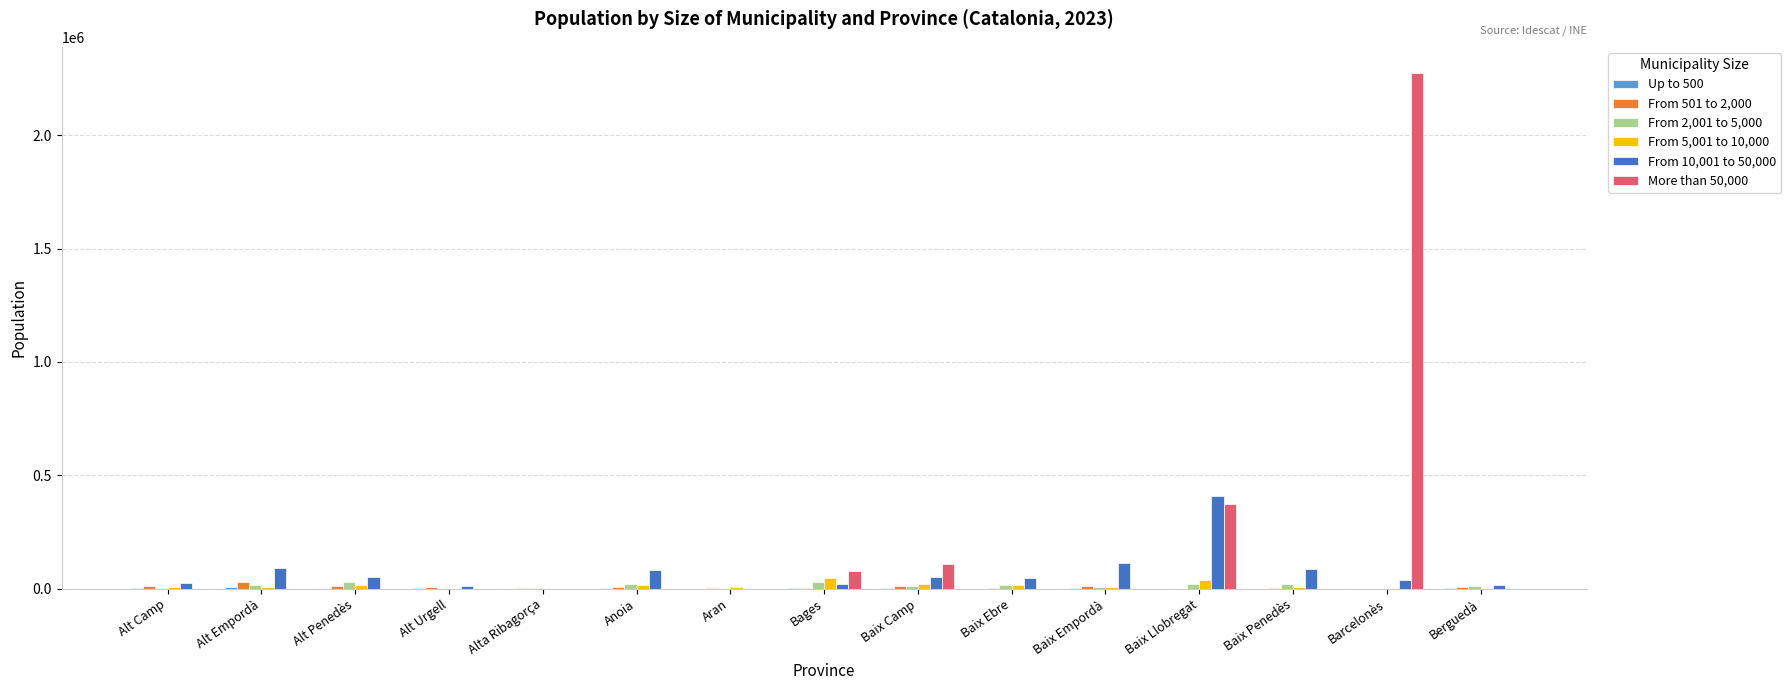

Read the From 501 to 2,000 value at Baix Camp, to the nearest 10.

11910